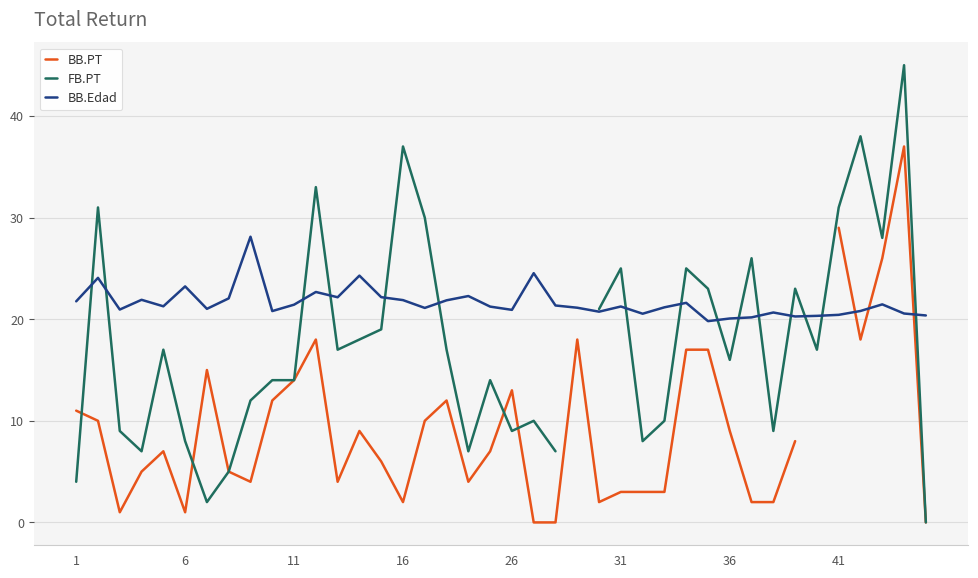

How many categories are shown in the chart?

40